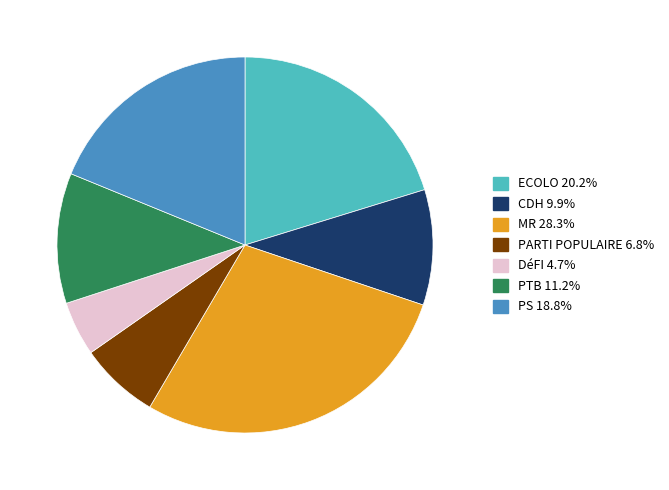

What is the smallest slice in the pie chart?

DéFI